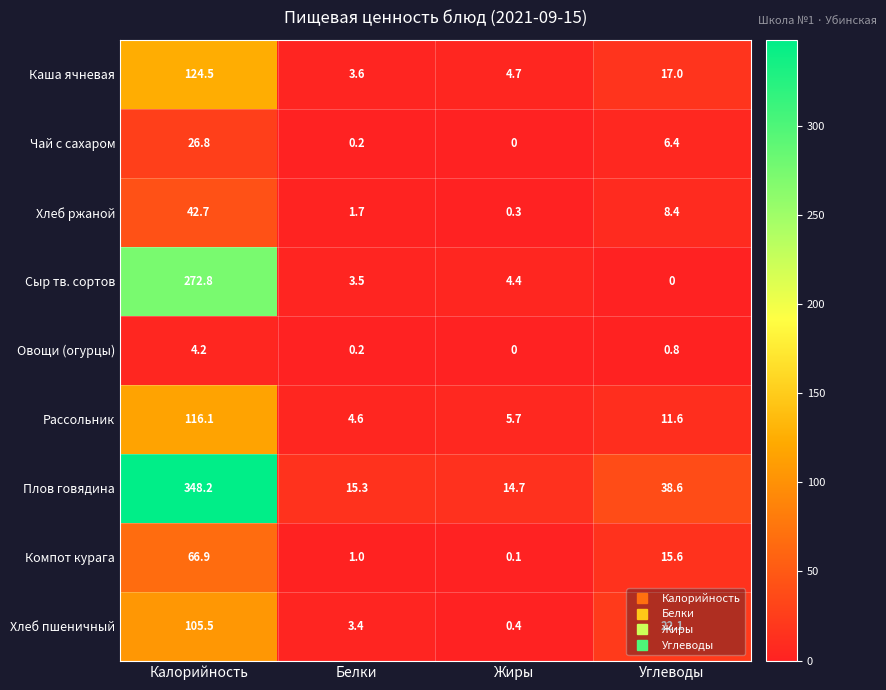

Is it true that Плов говядина equals 231.6 at Калорийность?

False